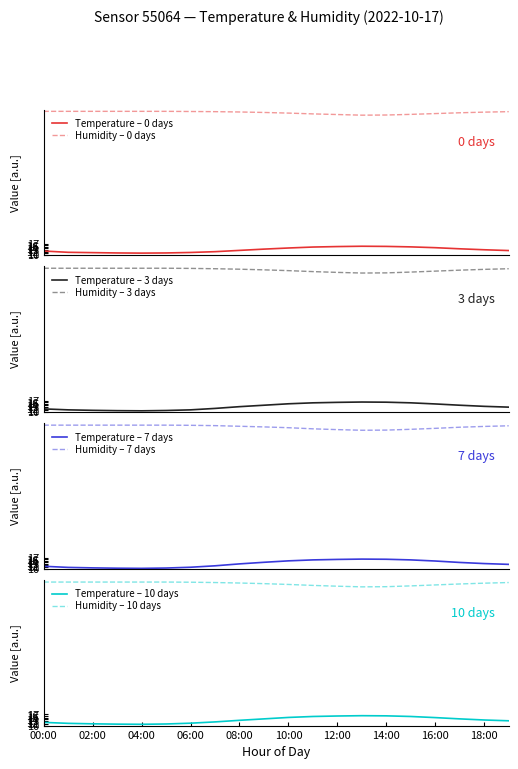

Rank the categories by humidity value from lowest to highest.

13:00, 14:00, 12:00, 15:00, 11:00, 16:00, 10:00, 17:00, 09:00, 18:00, 08:00, 07:00, 19:00, 06:00, 00:00, 01:00, 02:00, 03:00, 04:00, 05:00